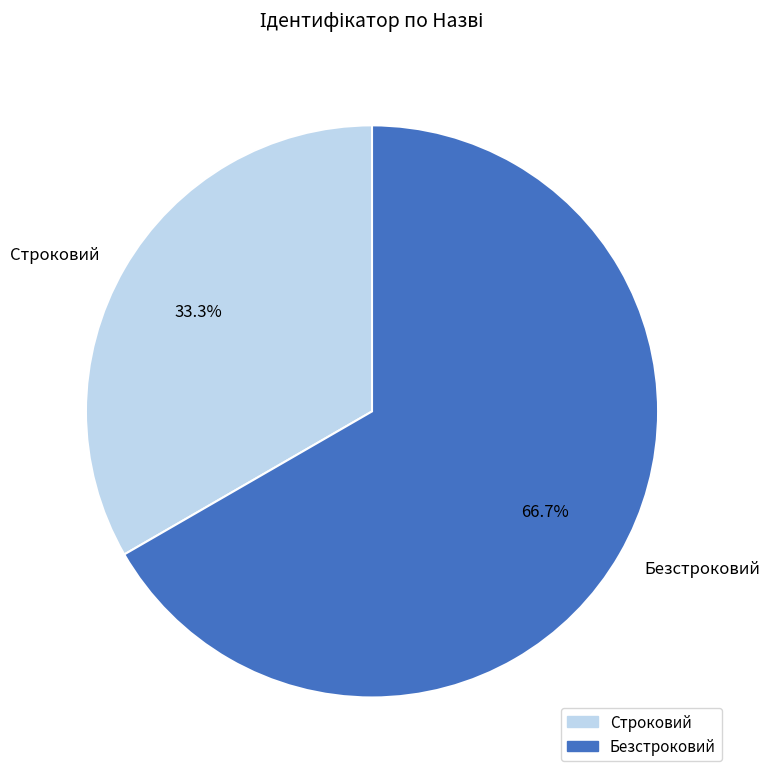

To the nearest percent, what percentage of the pie is Безстроковий?

67%